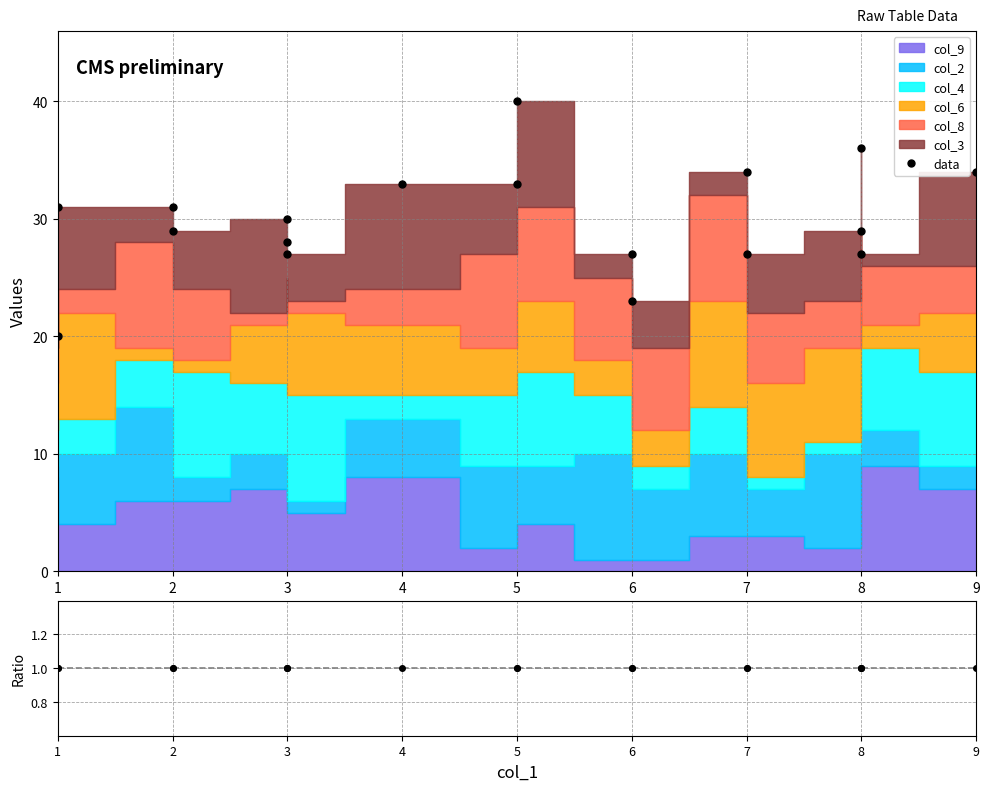

What is the value of the data point at the 18th from the left?

34